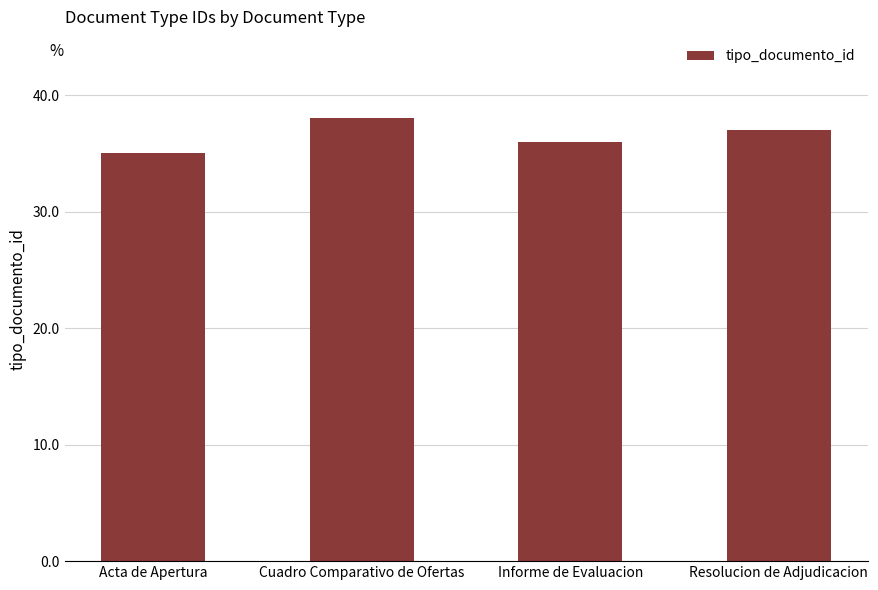

List the labels in order of value, largest first.

Cuadro Comparativo de Ofertas, Resolucion de Adjudicacion, Informe de Evaluacion, Acta de Apertura